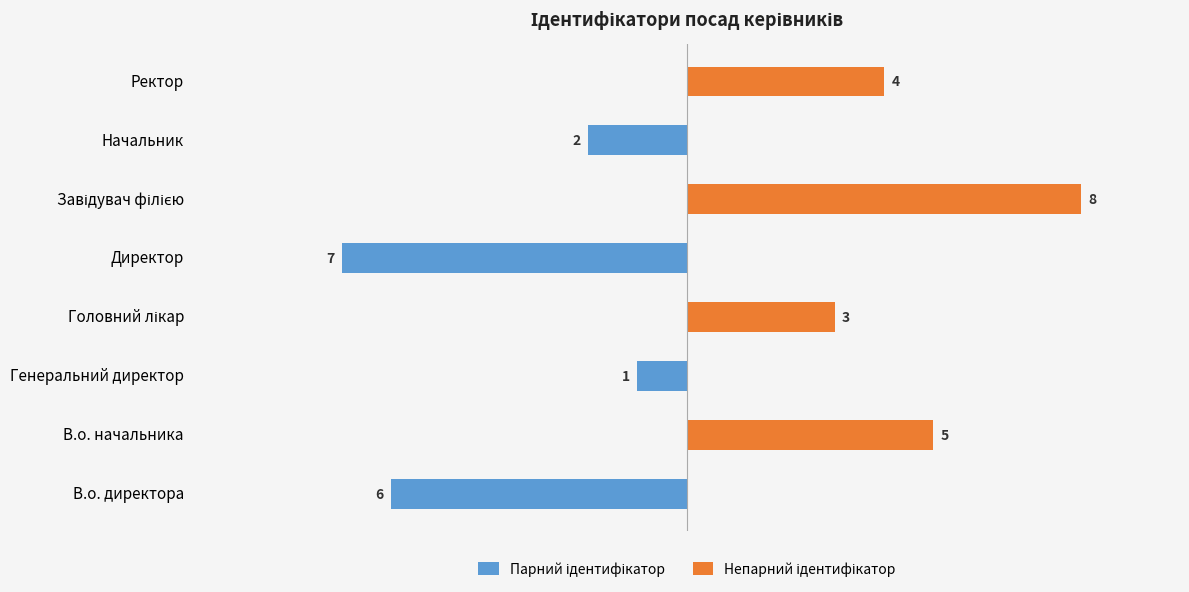

How many Парний ідентифікатор values are between -2 and 0?

6